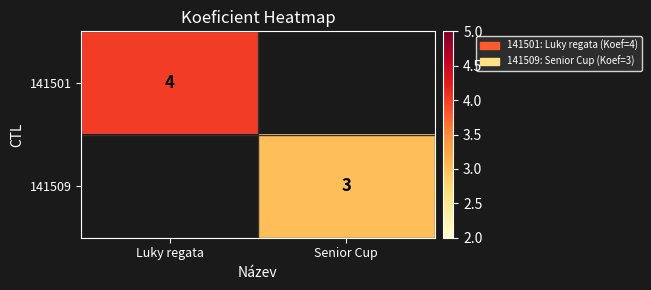

Is it true that 141509 equals 2 at Senior Cup?

False